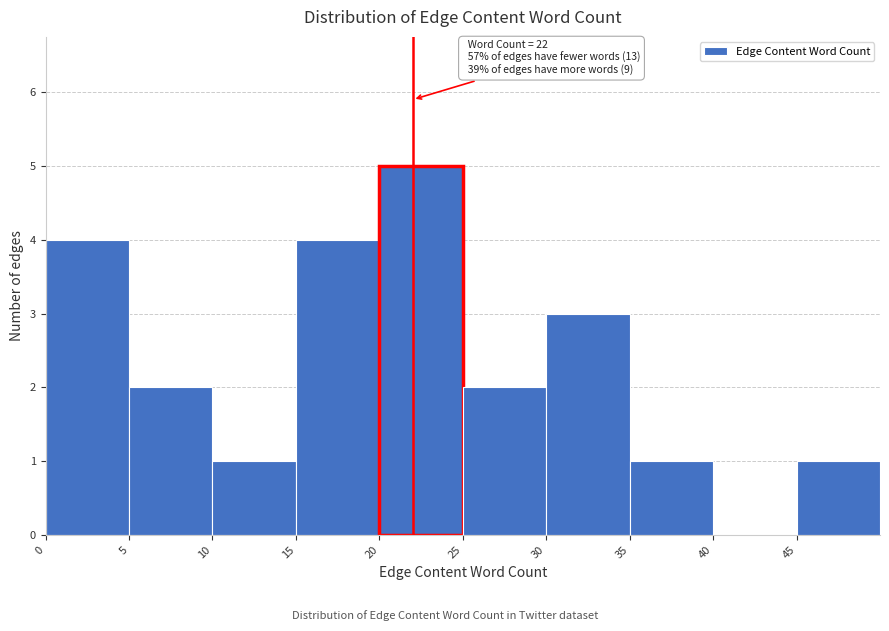

Which range on the x-axis has the tallest bar?

20 to 25